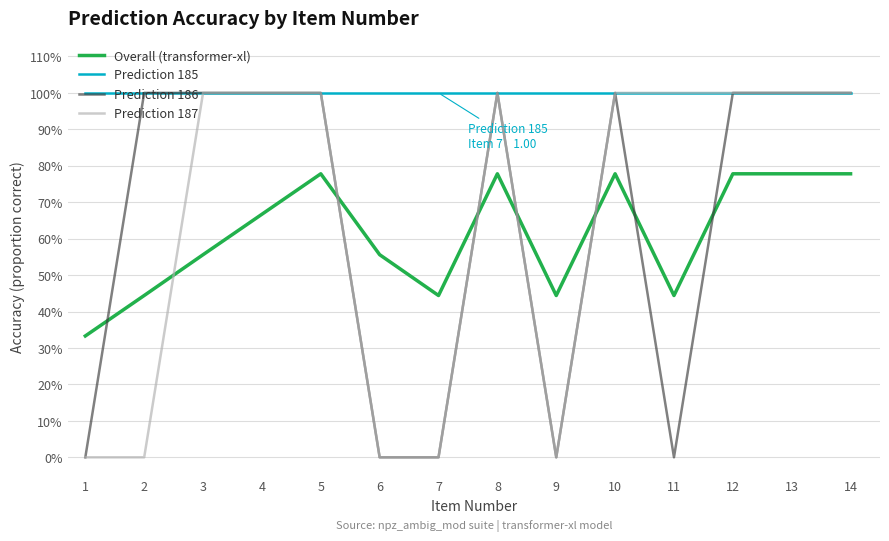

True or false: Prediction 185 and Prediction 186 cross at least once.

False